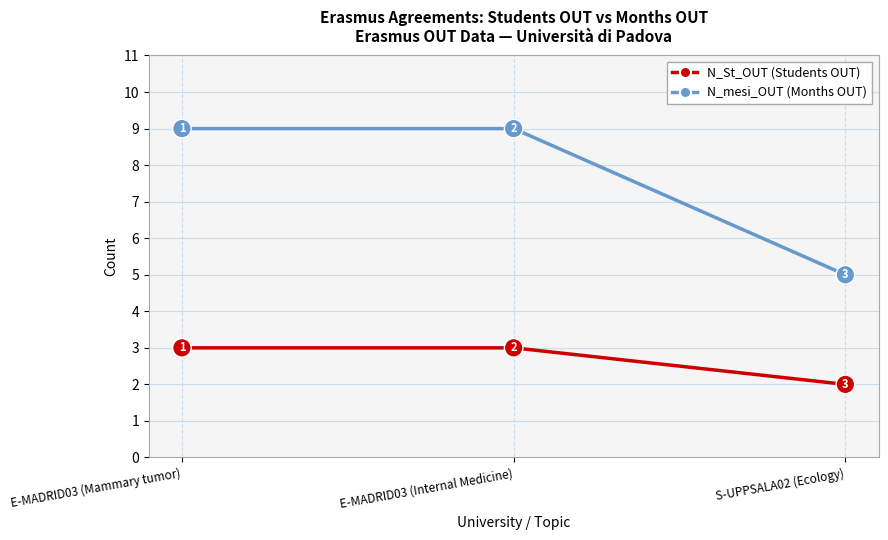

What value does the N_mesi_OUT (Months OUT) series have at S-UPPSALA02 (Ecology)?

5